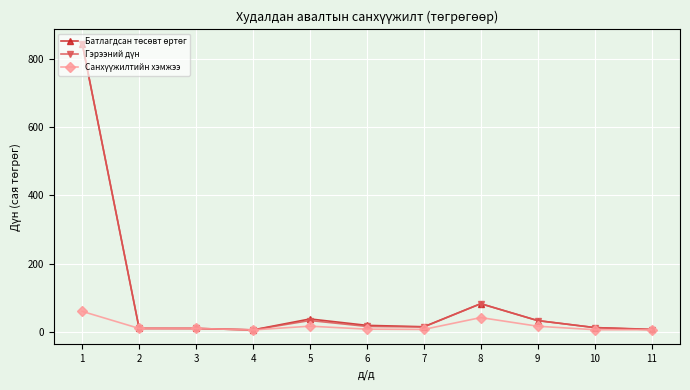

What is the maximum value shown in the chart?

844.3